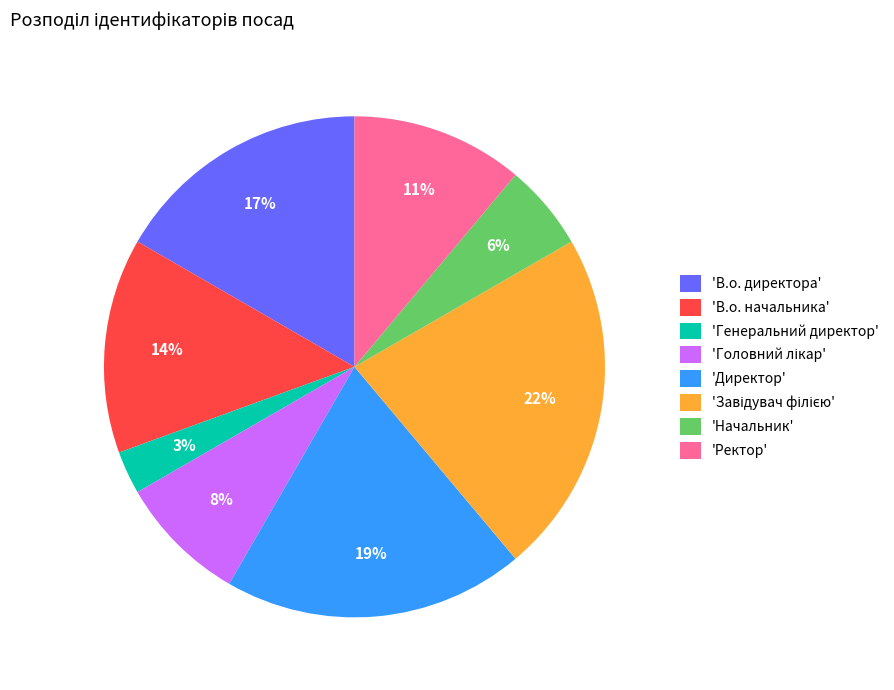

Which category has the smallest portion of the pie?

'Генеральний директор'